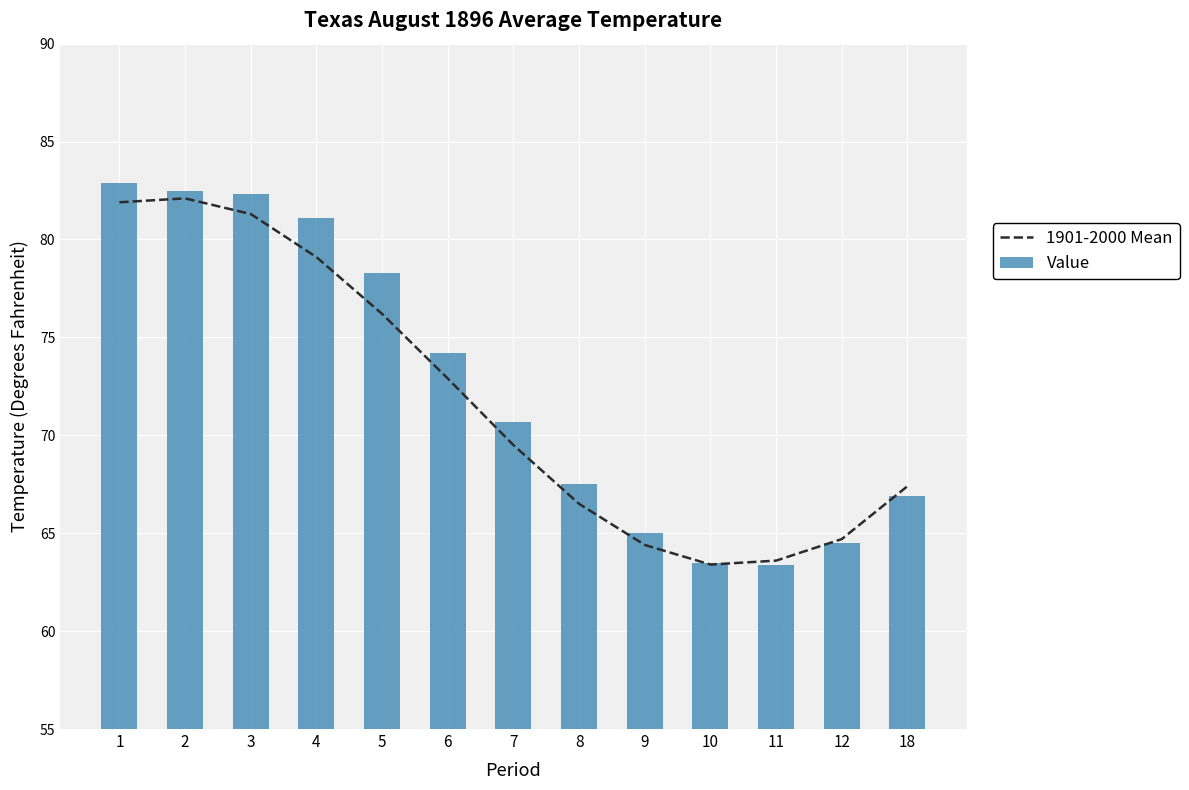

Is it true that 1901-2000 Mean equals 82.1 at 2?

True